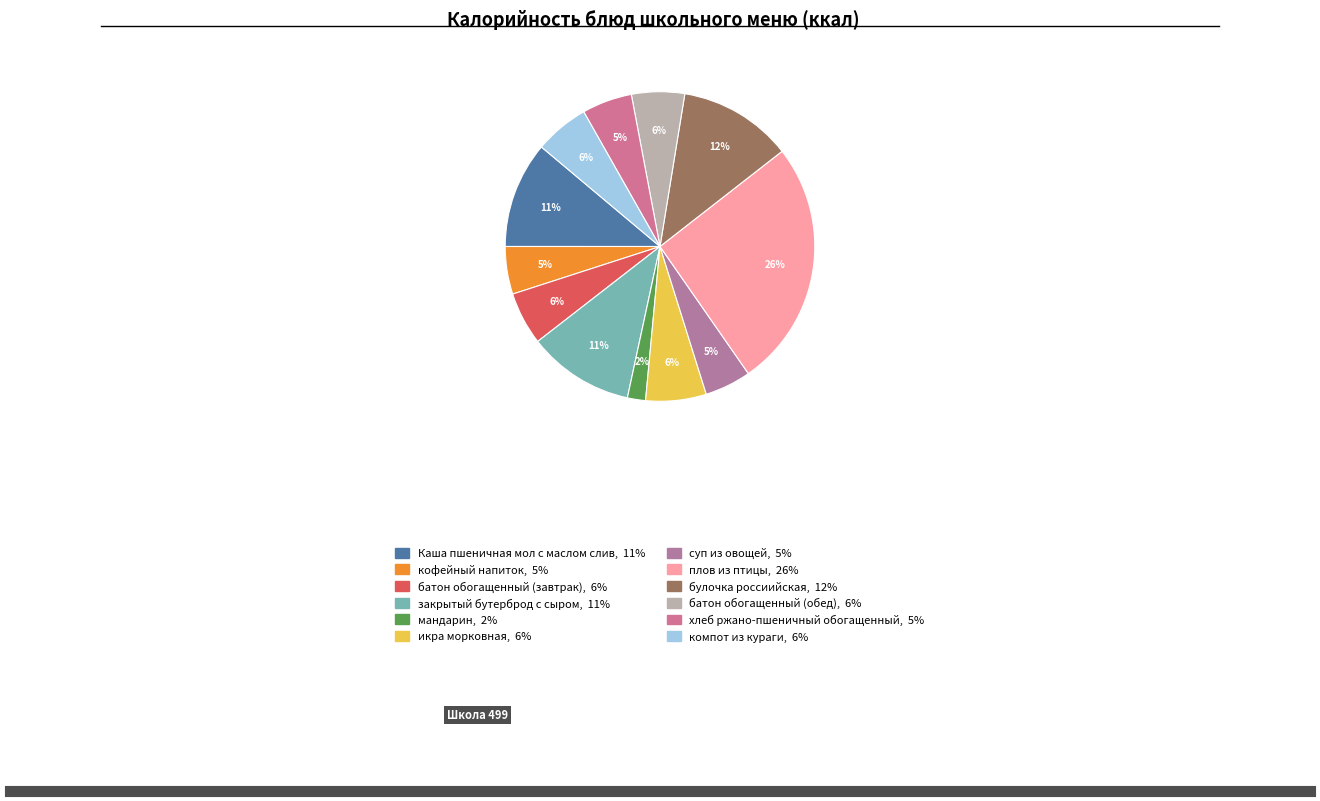

What percentage do икра морковная and булочка россиийская together represent?

18.2%